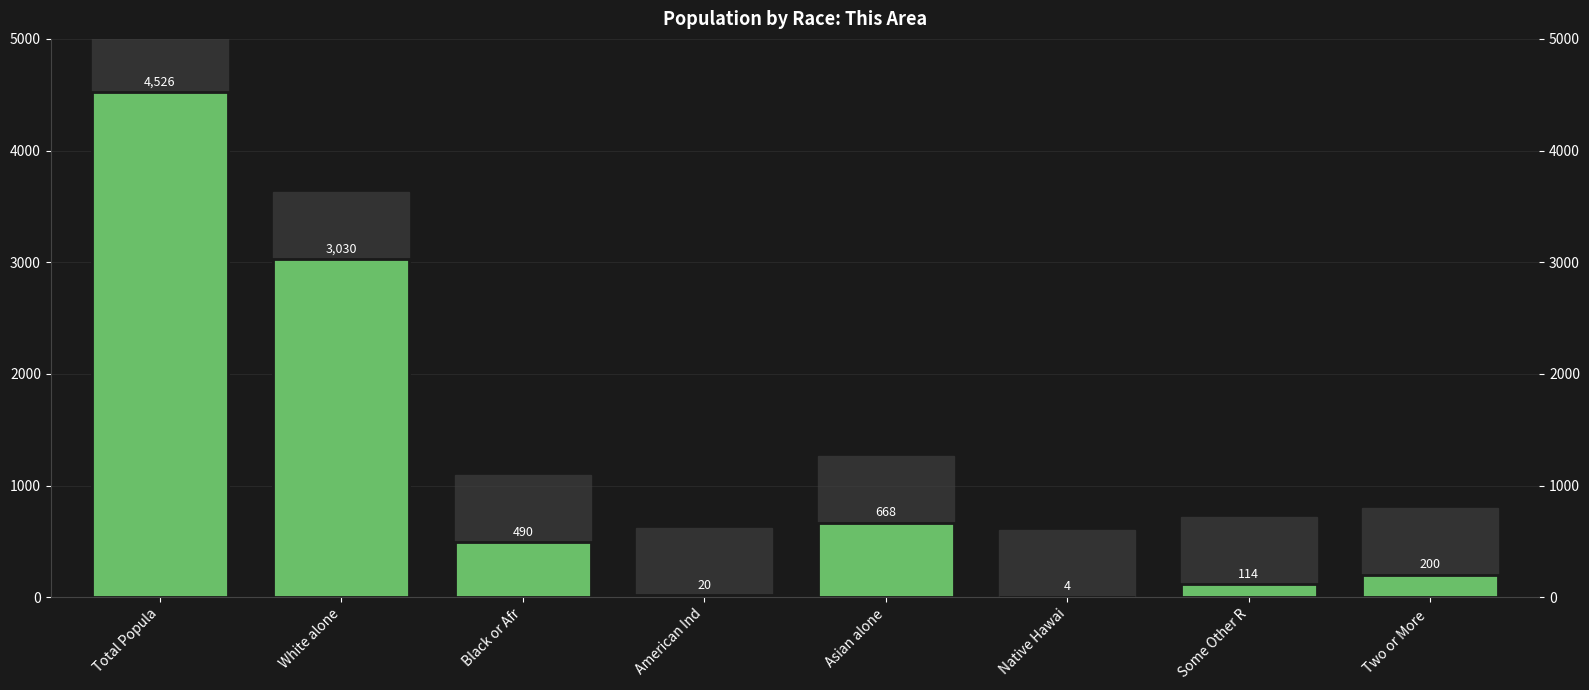

What is the change in value from White alone to Two or More ?

-2830